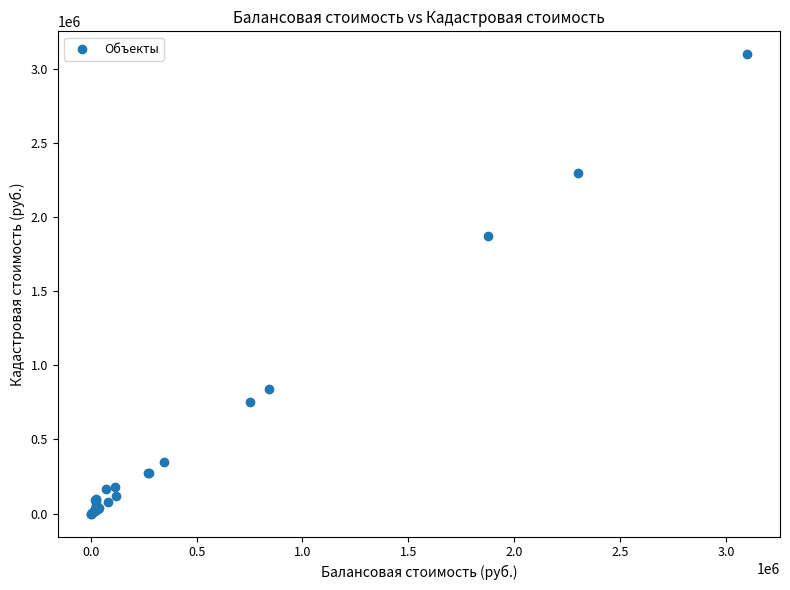

What Y value in the scatter plot is closest to 1550000?

1876759.3